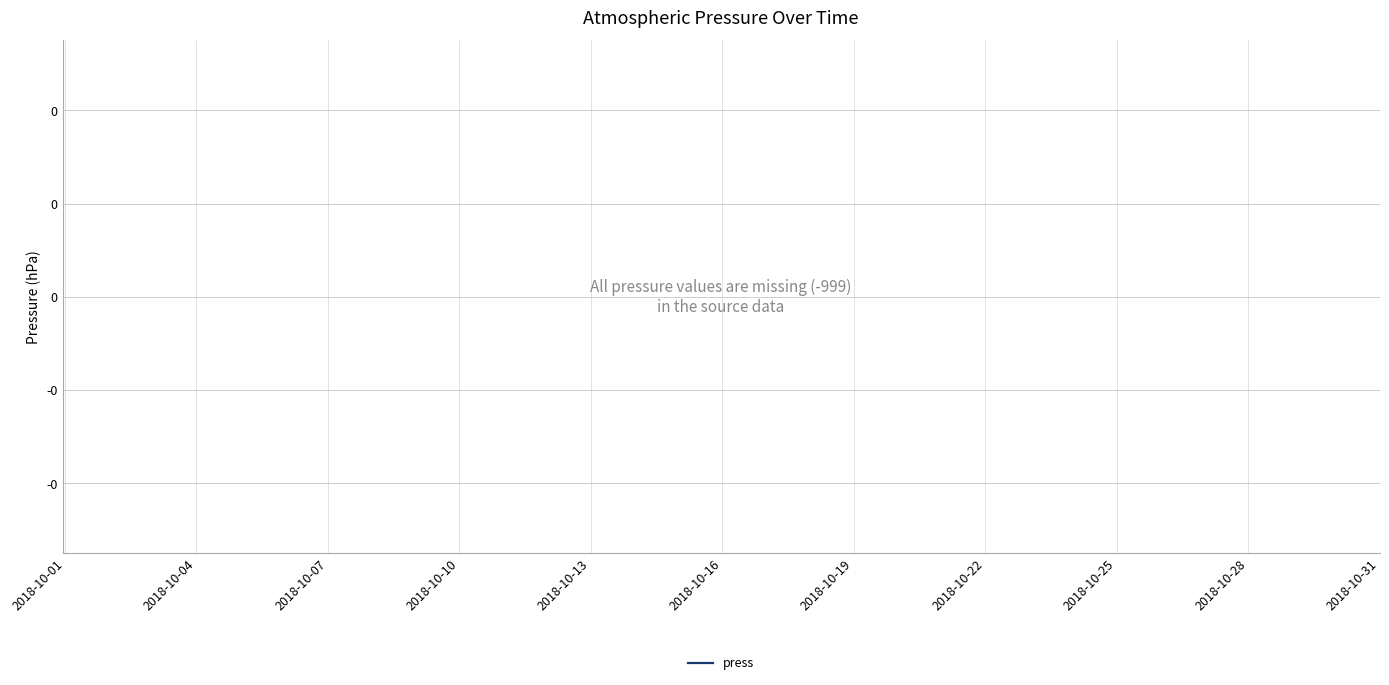

How many lines are shown in the chart?

1